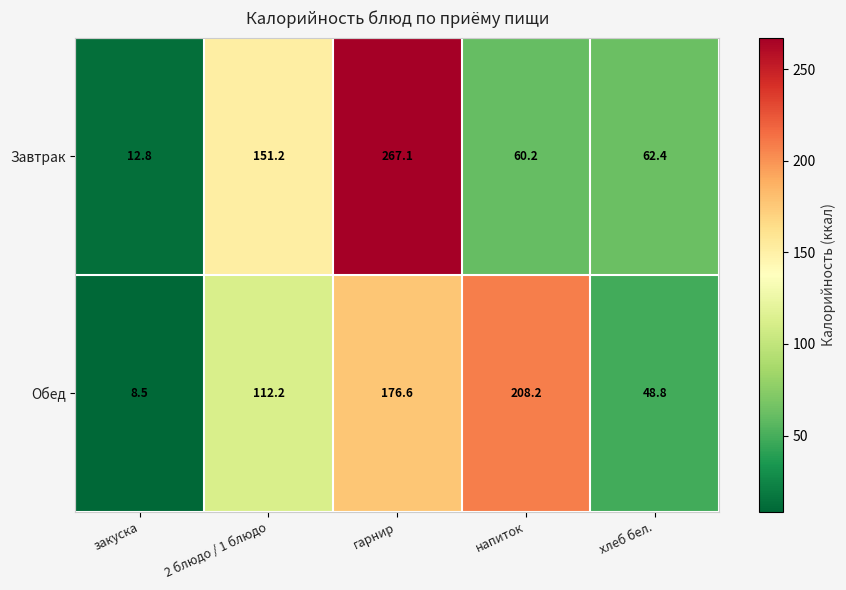

What is the difference between the Обед values at 2 блюдо / 1 блюдо and напиток?

96.0